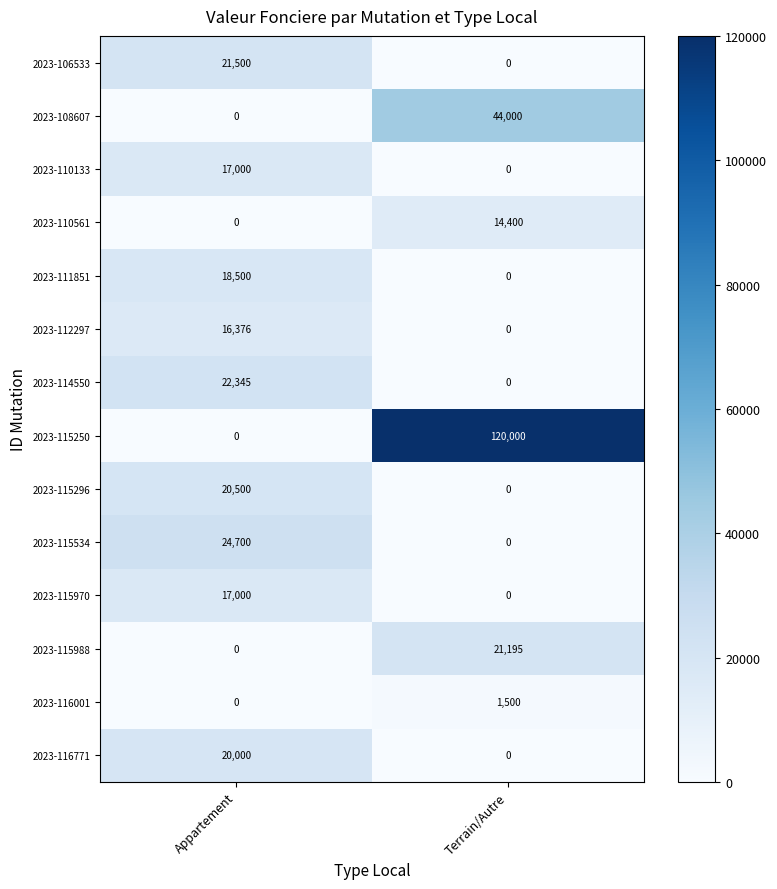

What is the total value across all series at Appartement?

177921